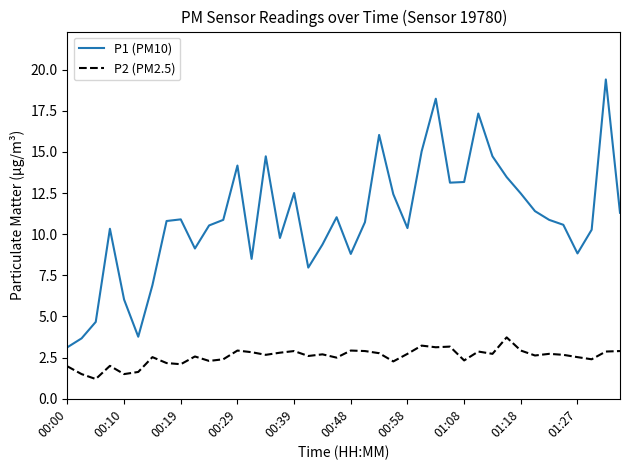

What is the smallest value displayed?

1.2